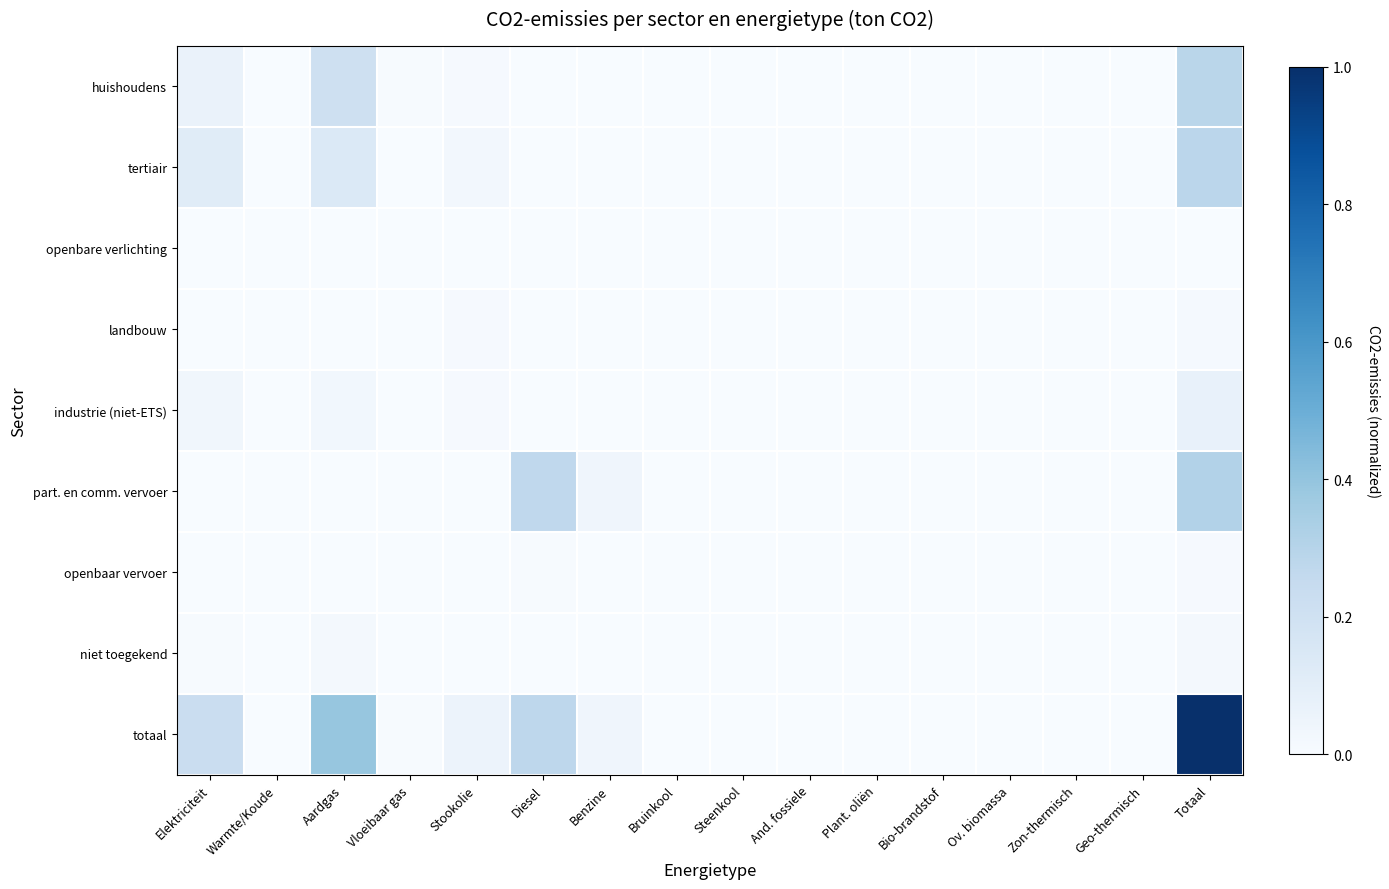

Which series has the widest spread of values?

totaal